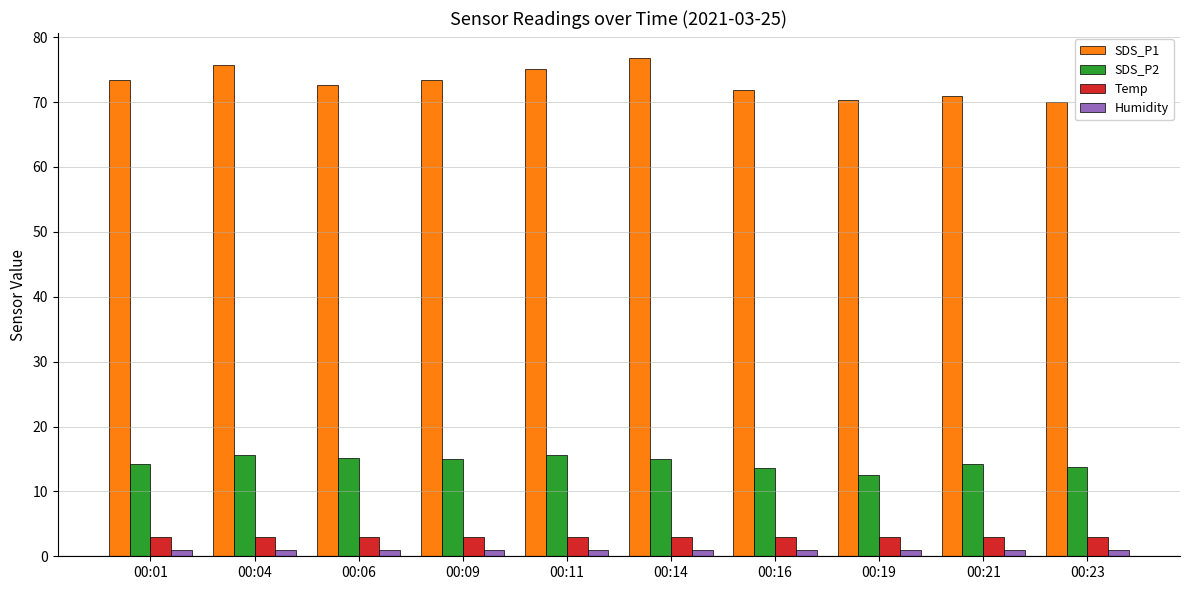

What is the average value of the SDS_P2 series?

14.5